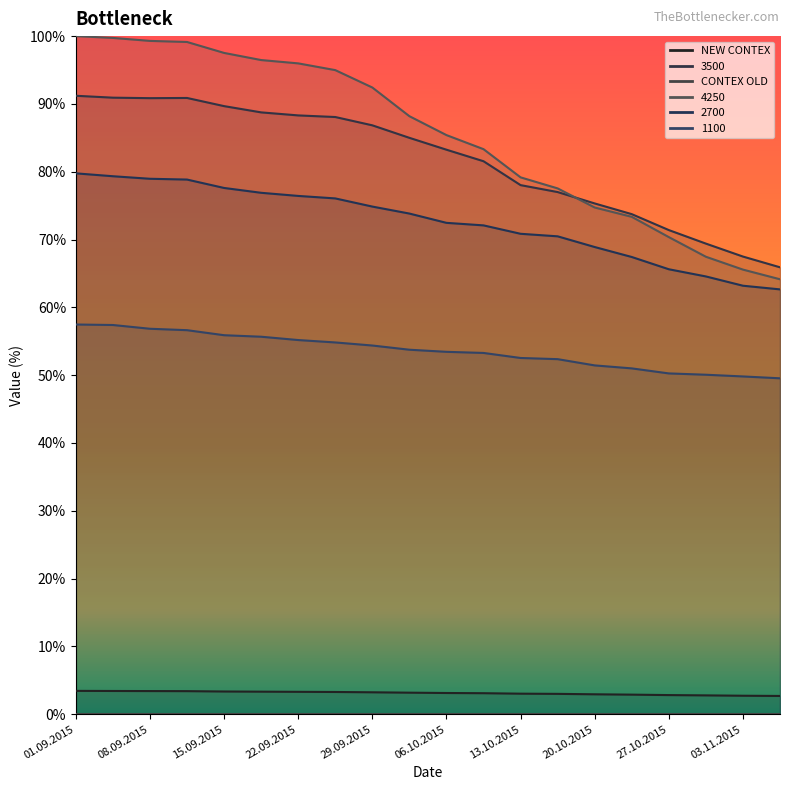

Reading left to right, what are all the values shown in this chart?

NEW CONTEX: 3.4	3.4	3.4	3.4	3.3	3.3	3.3	3.3	3.2	3.2	3.1	3.1	3.0	3.0	2.9	2.9	2.8	2.8	2.7	2.7
3500: 91.2	90.9	90.8	90.9	89.7	88.8	88.3	88.1	86.8	85.0	83.2	81.5	78.0	77.0	75.3	73.7	71.4	69.4	67.5	65.9
4250: 100.0	99.7	99.3	99.1	97.5	96.5	96.0	95.0	92.4	88.2	85.4	83.3	79.2	77.5	74.7	73.3	70.4	67.5	65.6	64.1
2700: 79.8	79.3	79.0	78.8	77.6	76.9	76.4	76.1	74.9	73.8	72.5	72.1	70.8	70.5	68.9	67.4	65.6	64.6	63.2	62.6
1100: 57.5	57.4	56.8	56.6	55.9	55.7	55.2	54.8	54.4	53.8	53.4	53.3	52.5	52.4	51.4	51.0	50.3	50.1	49.8	49.5